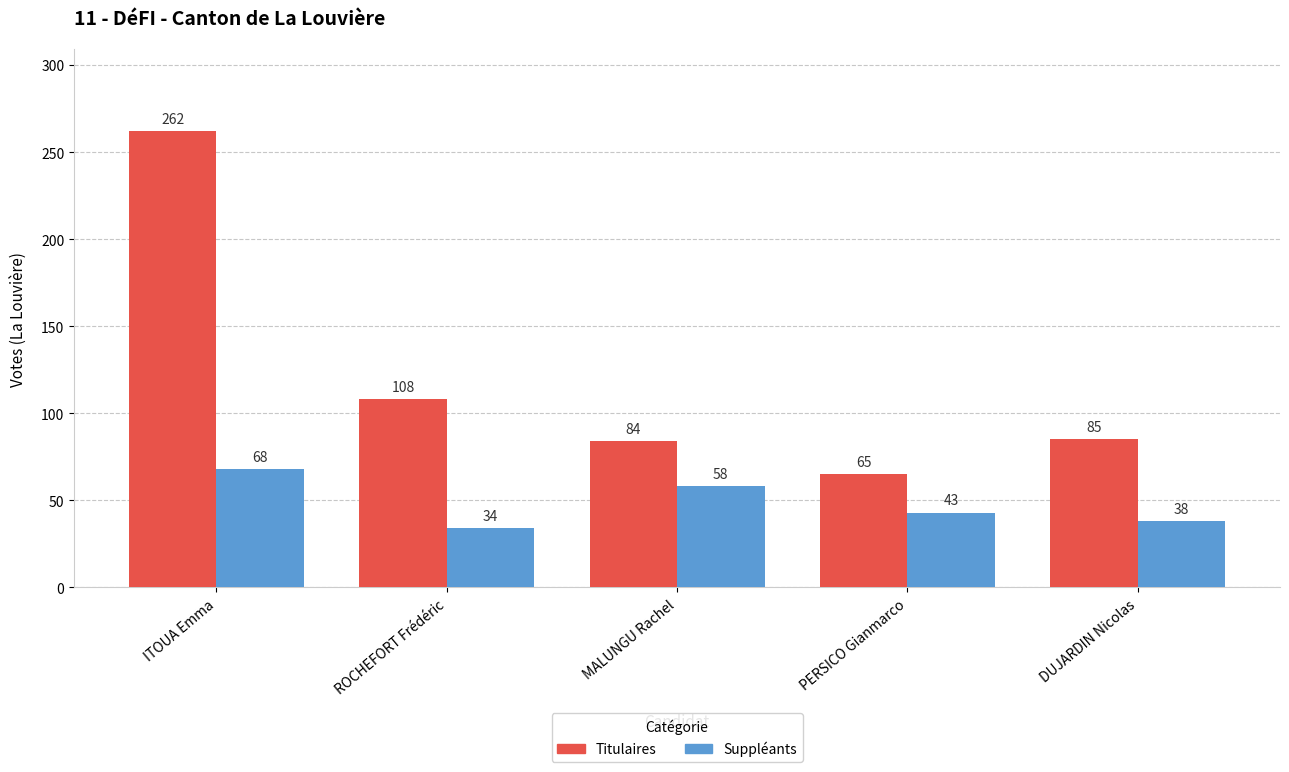

What is the difference between the second highest and minimum values in the Suppléants series?

24